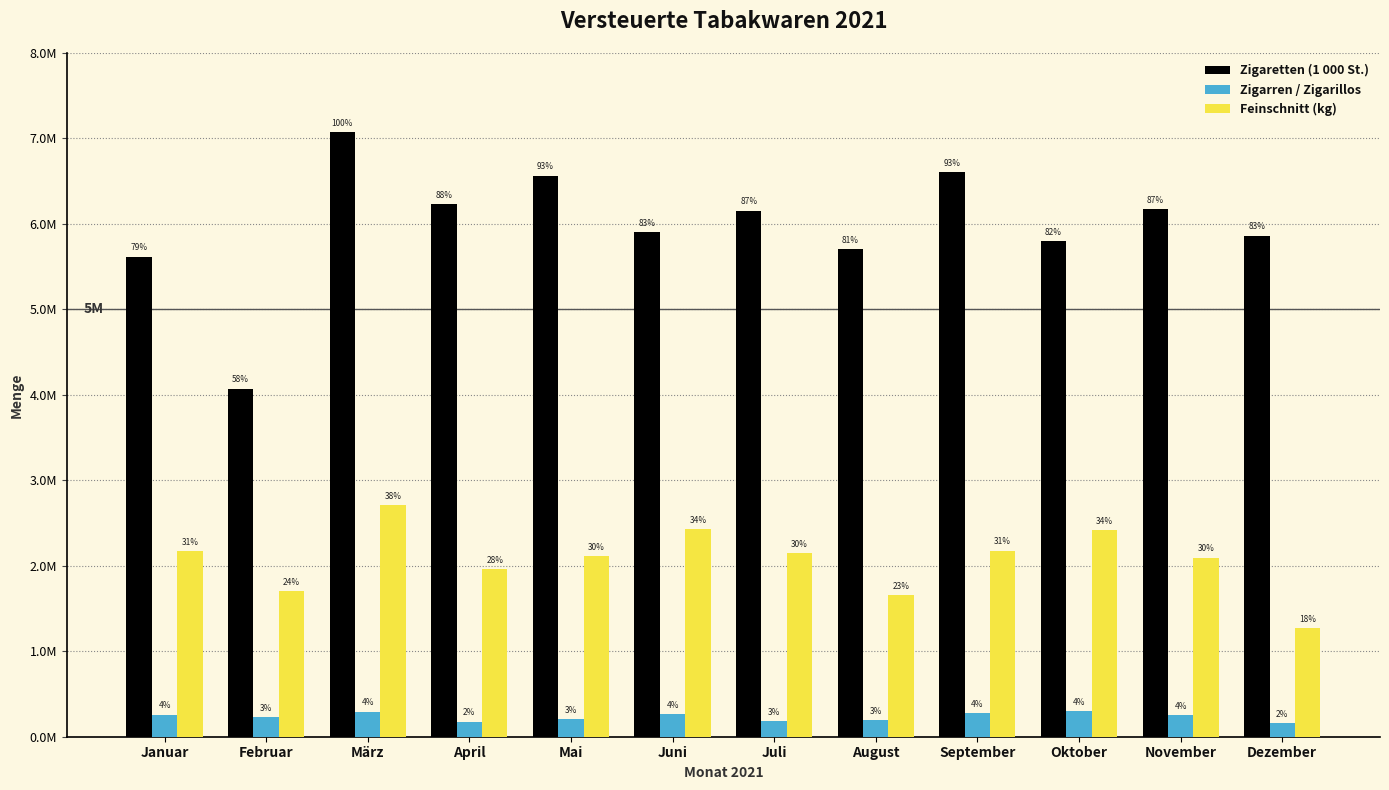

What is the label of the 6th bar from the left?

Juni